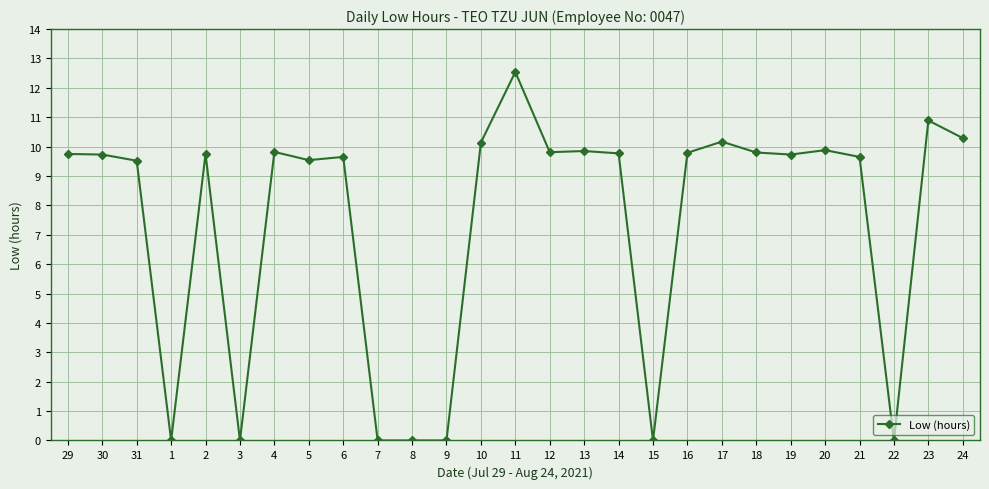

Is it true that the value at 10 is 10.1?

True